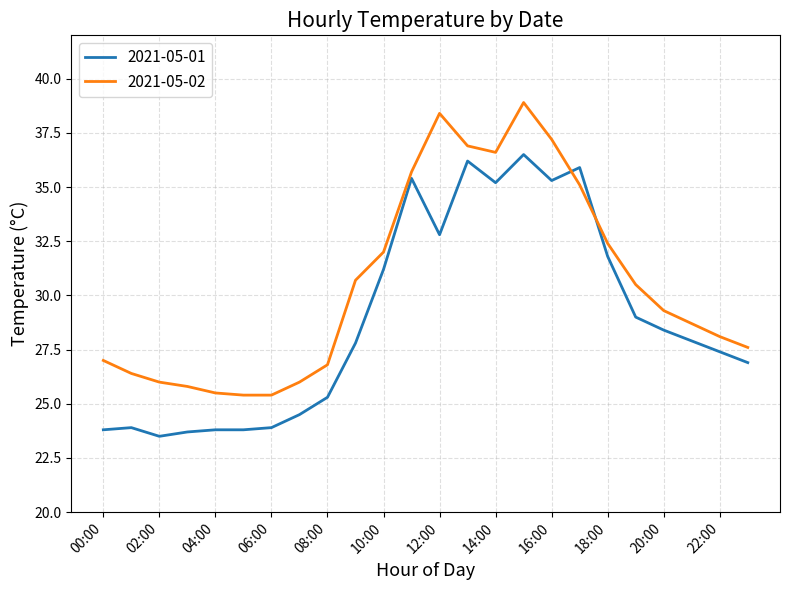

How many distinct data groups are displayed?

2